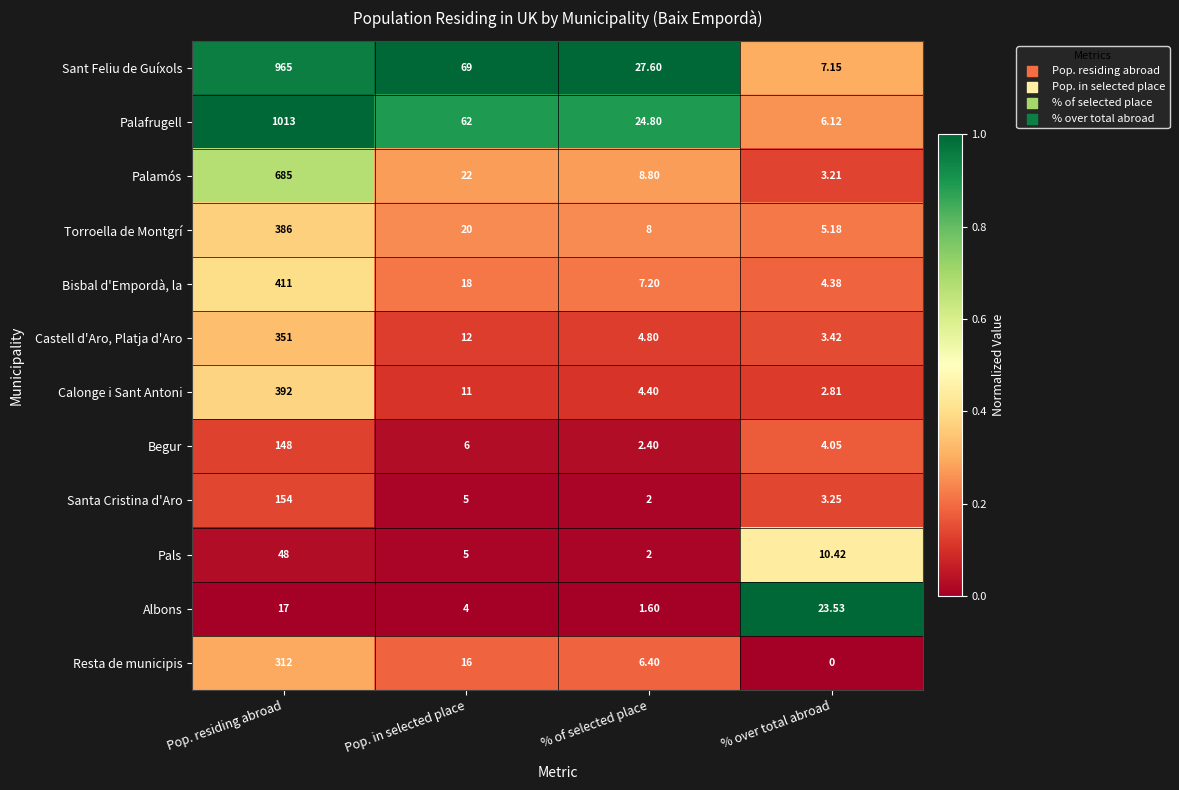

At which category does the chart reach its minimum across all series?

% over total abroad